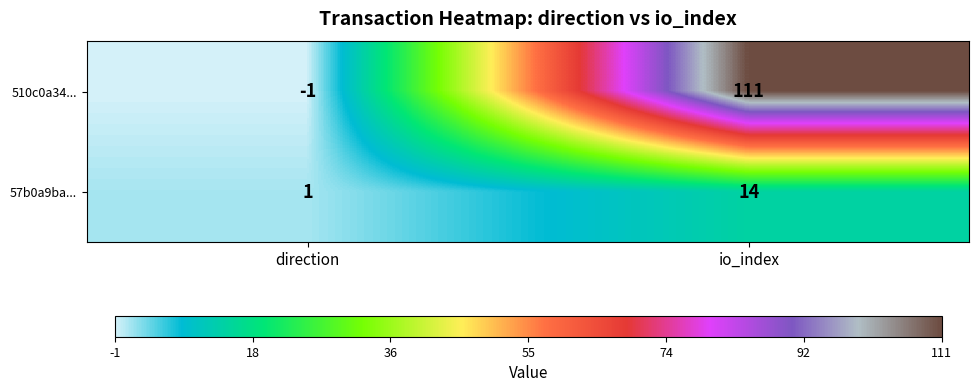

What is the sum of the 57b0a9ba... values at direction and io_index?

15